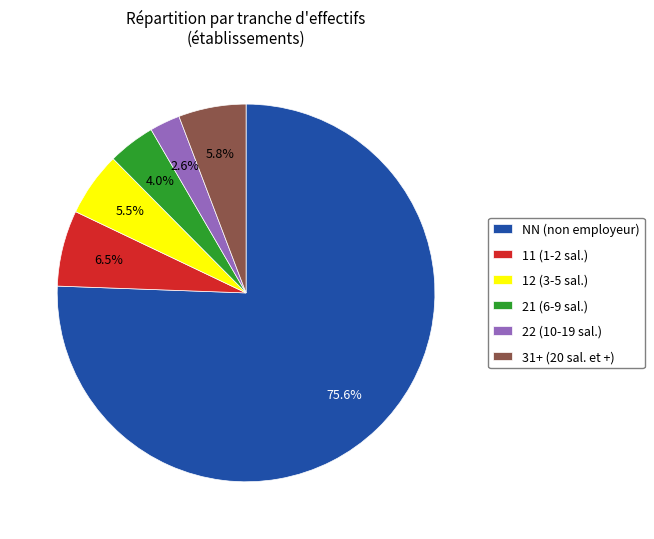

Combined, do 22 (10-19 sal.) and 21 (6-9 sal.) account for over 50%?

No